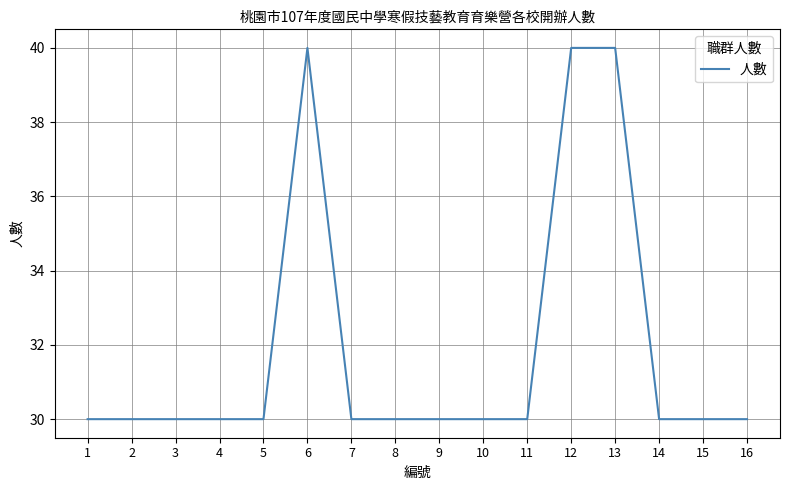

What is the greatest value displayed?

40